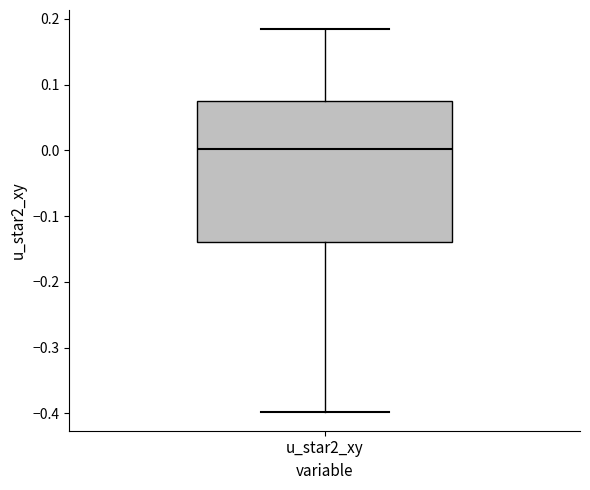

Read this box plot against the y-axis: the position of the median line, the range covered by the box, and the ends of both whiskers. The values are not printed on the chart, so give them approximately, as read against the axis.

median 0.00, box -0.14 to 0.07, whiskers -0.40 to 0.18